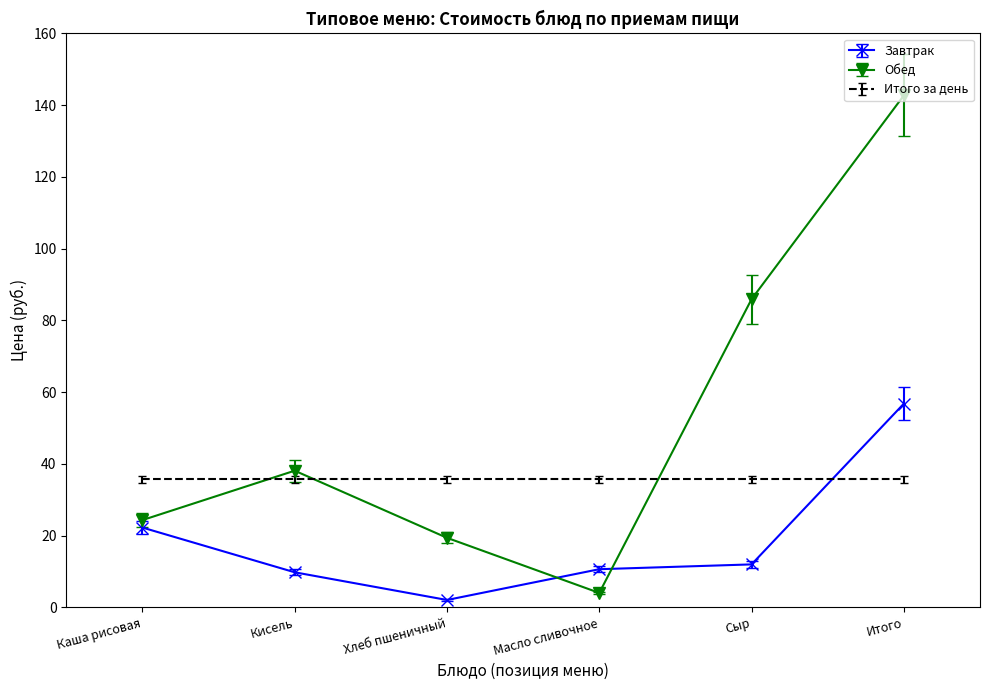

What is the approximate value of Обед at Сыр?

85.9